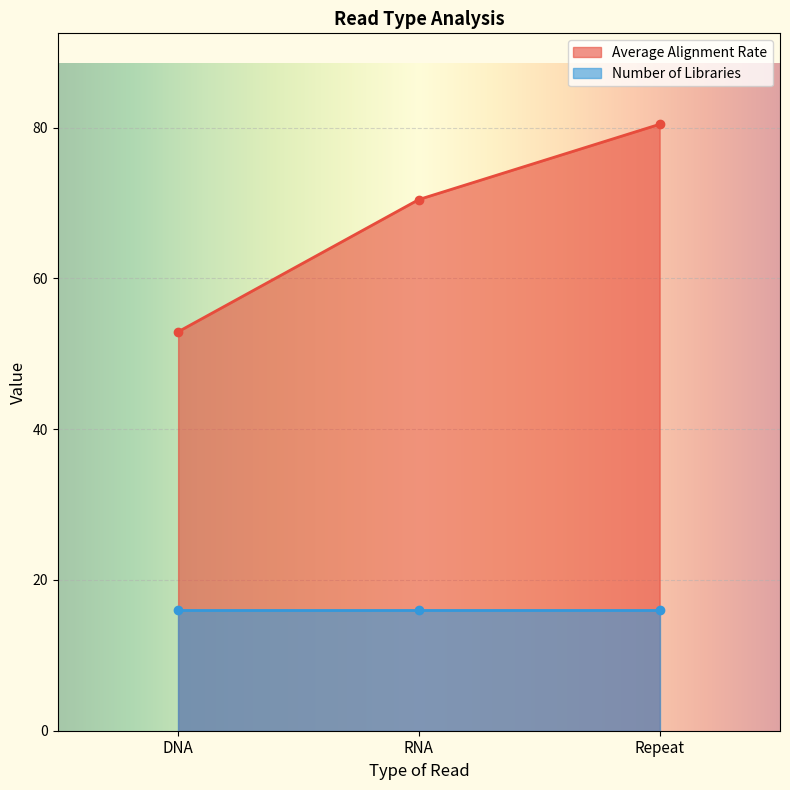

Count the number of values greater than 70.

2